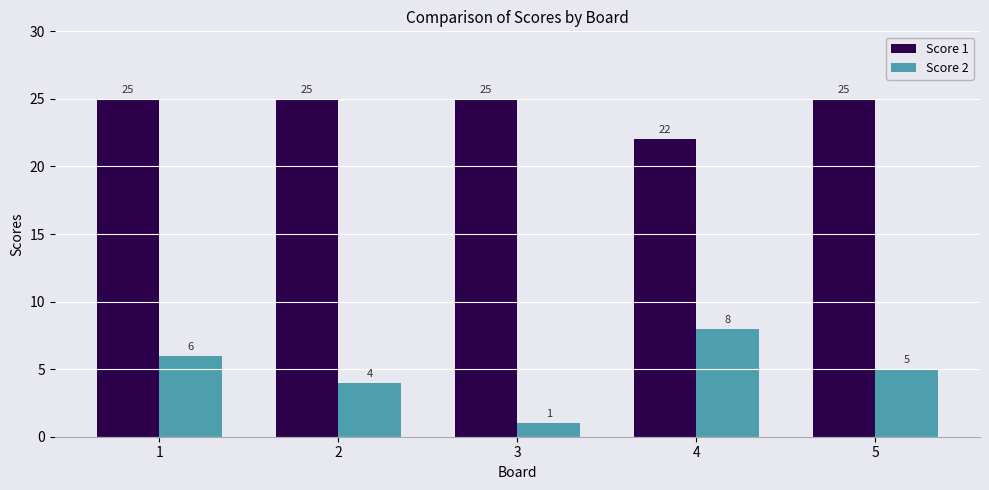

Reading left to right, extract all data points from this chart.

Score 1: 1=25	2=25	3=25	4=22	5=25
Score 2: 1=6	2=4	3=1	4=8	5=5